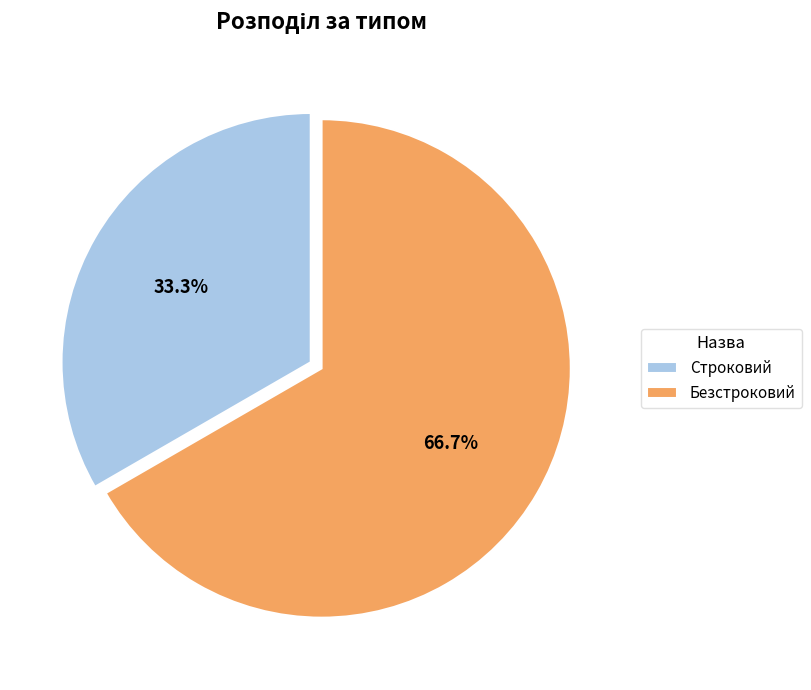

Count the number of slices in the pie.

2